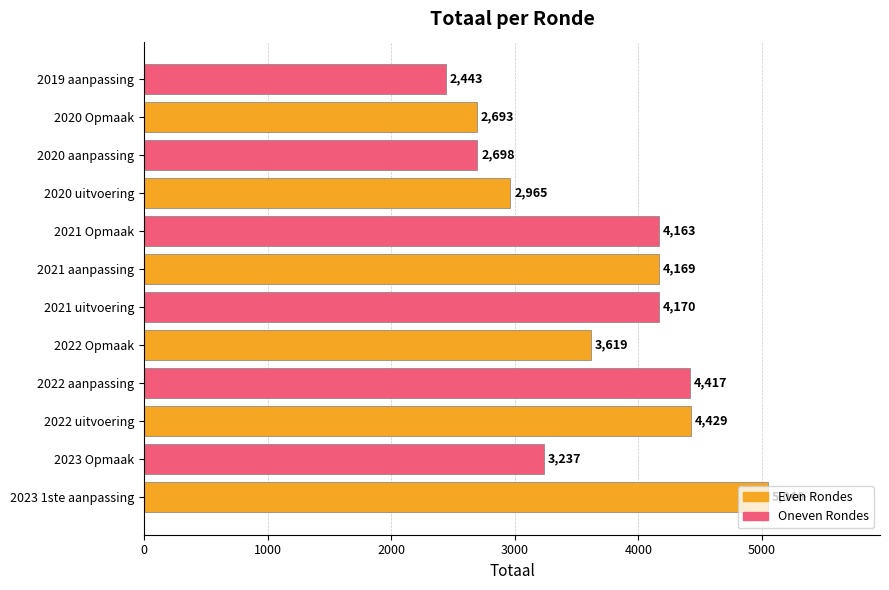

The chart shows a value of 2857 at 2021 uitvoering. True or false?

False